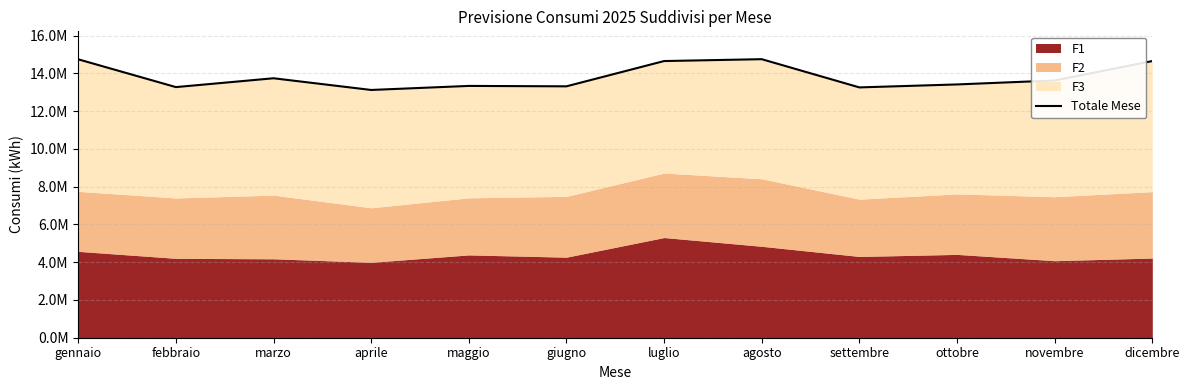

What is the difference between the maximum and minimum values?

1629769